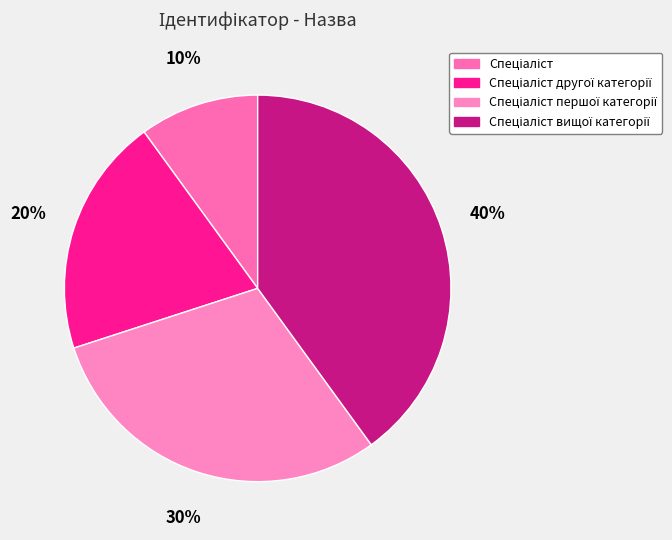

How many segments does this pie chart have?

4